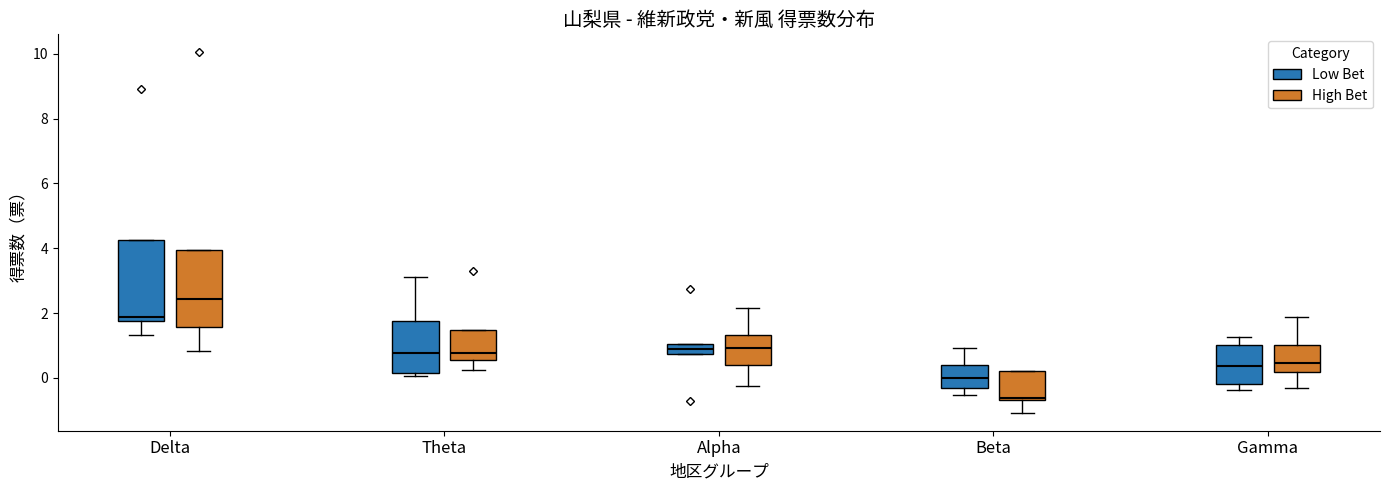

Which box's median line is the lowest?

Beta (High Bet)